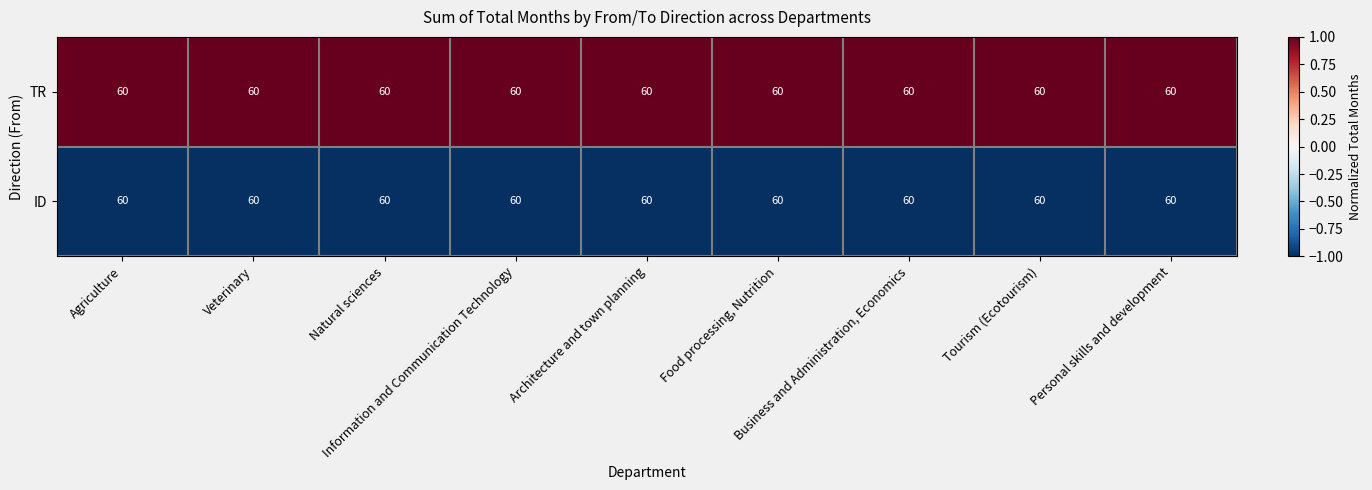

Reading left to right, what are all the values shown in this chart?

TR: Agriculture=60	Veterinary=60	Natural sciences=60	Information and Communication Technology=60	Architecture and town planning=60	Food processing, Nutrition=60	Business and Administration, Economics=60	Tourism (Ecotourism)=60	Personal skills and development=60
ID: Agriculture=60	Veterinary=60	Natural sciences=60	Information and Communication Technology=60	Architecture and town planning=60	Food processing, Nutrition=60	Business and Administration, Economics=60	Tourism (Ecotourism)=60	Personal skills and development=60